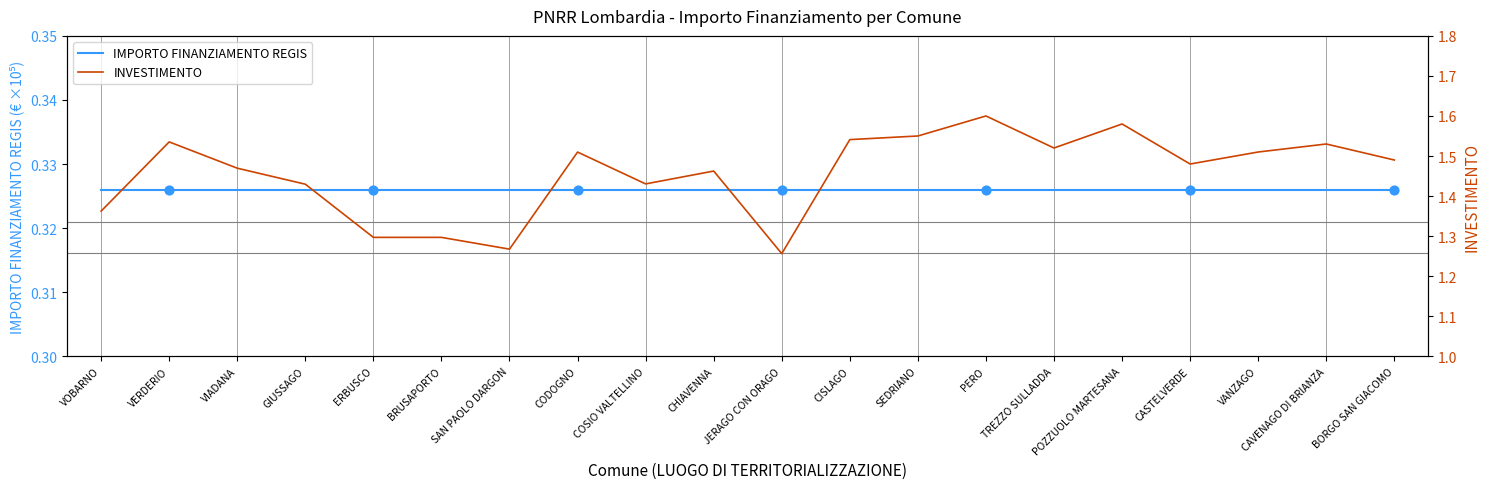

What are all the series names shown in the legend?

IMPORTO FINANZIAMENTO REGIS, INVESTIMENTO